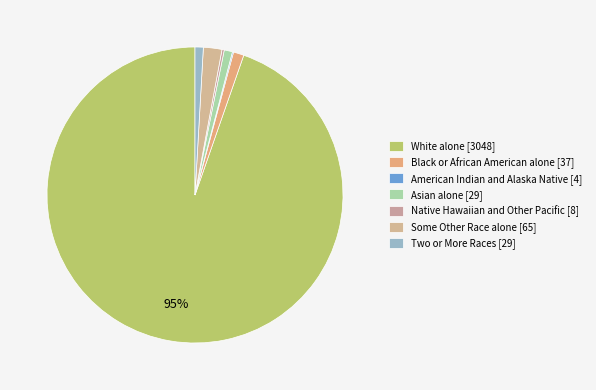

Which category has the biggest portion of the pie?

White alone